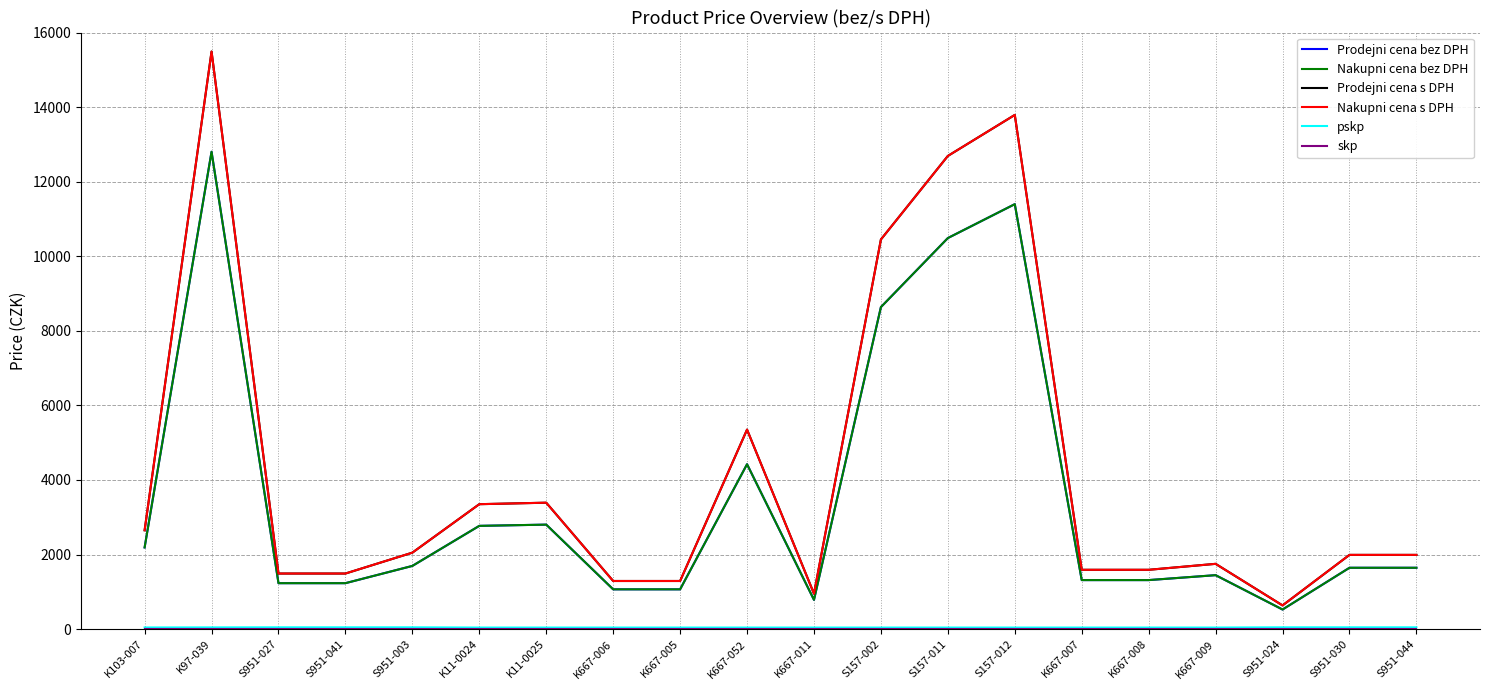

Which label corresponds to the largest value in the chart?

K97-039